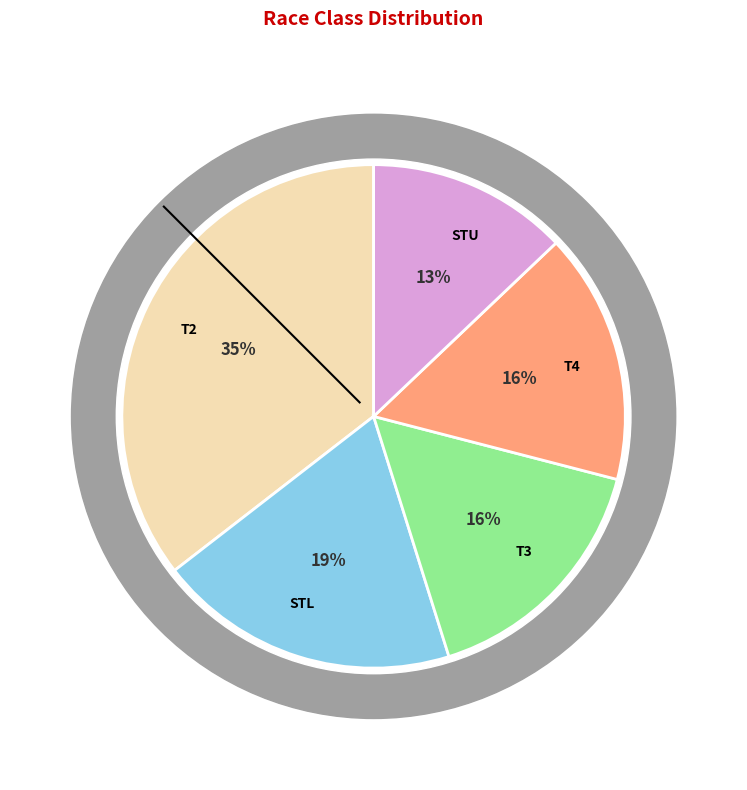

Is it true that STU is 6% of the pie?

False